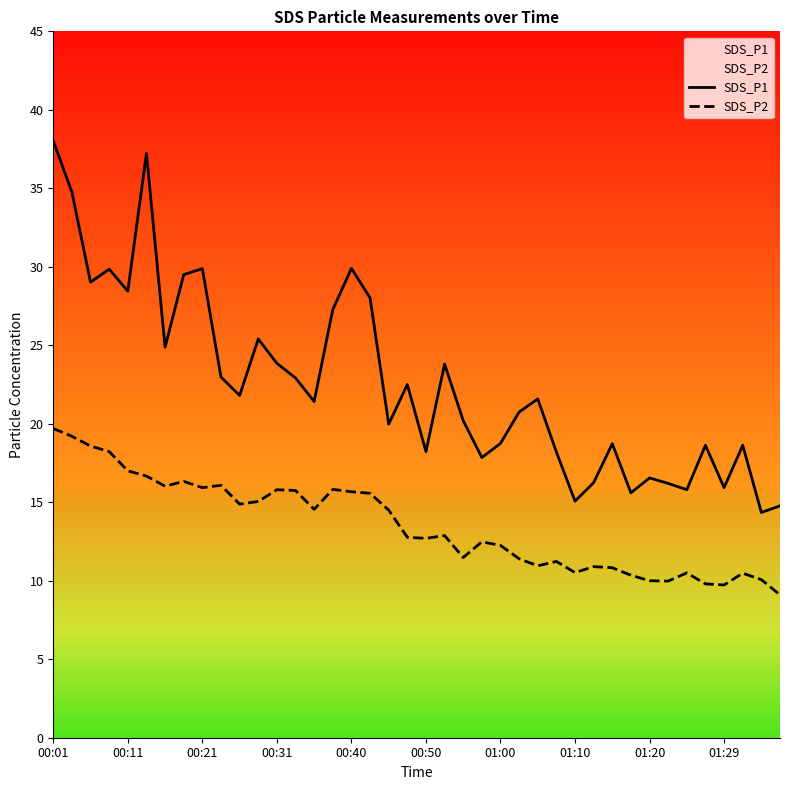

At how many categories does at least one series exceed 18?

30